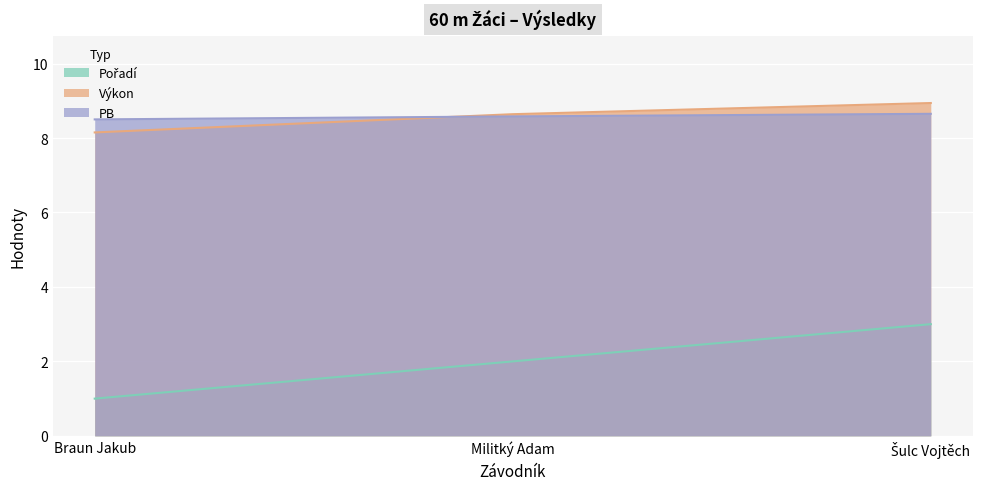

What is the value of the Výkon point at the 2nd from the left?

8.6